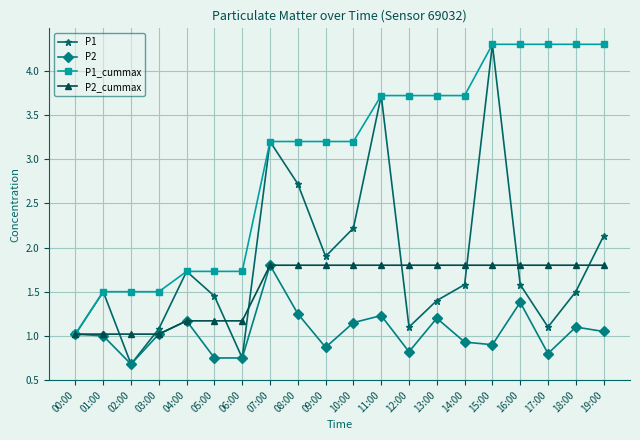

What is the greatest value displayed?

4.3